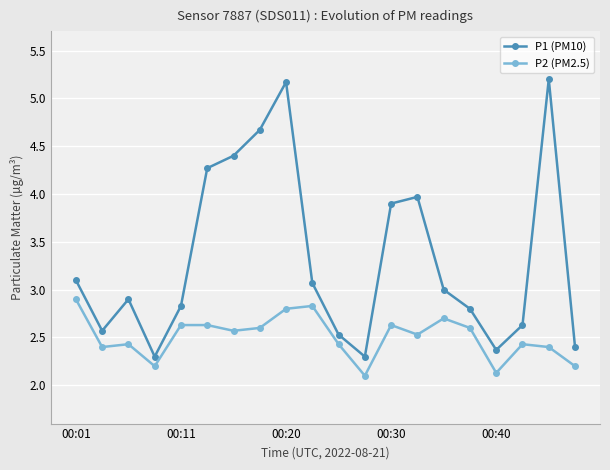

What is the value of the P1 (PM10) point at the 17th from the left?

2.4